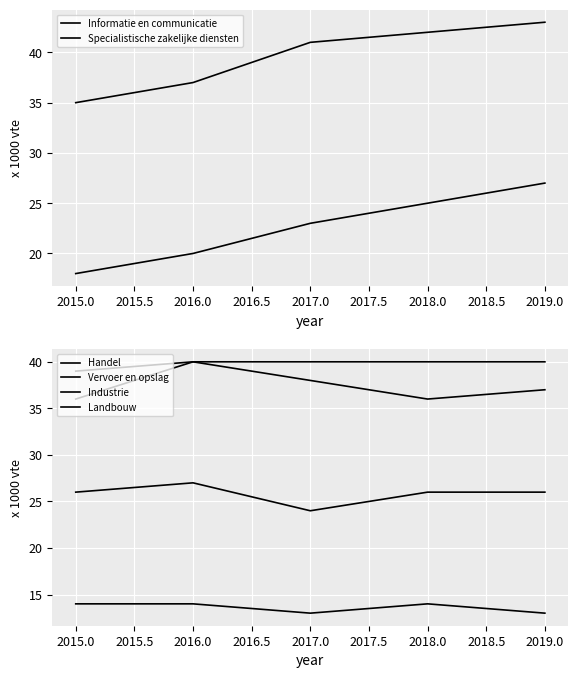

True or false: Specialistische zakelijke diensten has more than 0 interior local peaks.

False